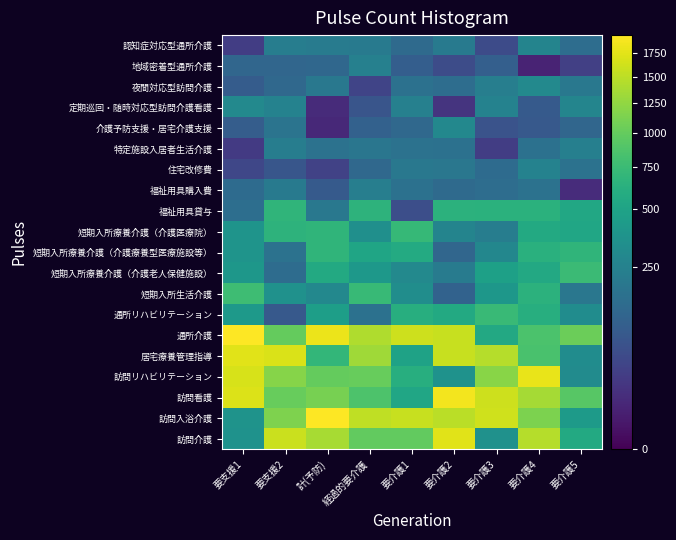

Reading right to left, what are all the values shown in this chart?

訪問介護: 要介護5=562	要介護4=1455	要介護3=354	要介護2=1745	要介護1=979	経過的要介護=989	計(予防)=1378	要支援2=1593	要支援1=360
訪問入浴介護: 要介護5=430	要介護4=1123	要介護3=1614	要介護2=1491	要介護1=1570	経過的要介護=1524	計(予防)=1956	要支援2=1147	要支援1=369
訪問看護: 要介護5=924	要介護4=1358	要介護3=1606	要介護2=1868	要介護1=528	経過的要介護=867	計(予防)=1100	要支援2=1010	要支援1=1711
訪問リハビリテーション: 要介護5=314	要介護4=1798	要介護3=1198	要介護2=365	要介護1=609	経過的要介護=1010	計(予防)=998	要支援2=1181	要支援1=1680
居宅療養管理指導: 要介護5=322	要介護4=838	要介護3=1460	要介護2=1564	要介護1=497	経過的要介護=1336	計(予防)=698	要支援2=1689	要支援1=1744
通所介護: 要介護5=1040	要介護4=855	要介護3=550	要介護2=1567	要介護1=1601	経過的要介護=1420	計(予防)=1807	要支援2=1002	要支援1=1947
通所リハビリテーション: 要介護5=324	要介護4=608	要介護3=741	要介護2=562	要介護1=607	経過的要介護=165	計(予防)=459	要支援2=82	要支援1=423
短期入所生活介護: 要介護5=192	要介護4=646	要介護3=402	要介護2=107	要介護1=327	経過的要介護=729	計(予防)=294	要支援2=358	要支援1=775
短期入所療養介護（介護老人保健施設）: 要介護5=755	要介護4=552	要介護3=473	要介護2=220	要介護1=297	経過的要介護=406	計(予防)=564	要支援2=147	要支援1=397
短期入所療養介護（介護療養型医療施設等）: 要介護5=674	要介護4=625	要介護3=284	要介護2=122	要介護1=575	経過的要介護=522	計(予防)=674	要支援2=170	要支援1=377
短期入所療養介護（介護医療院）: 要介護5=527	要介護4=561	要介護3=229	要介護2=266	要介護1=723	経過的要介護=340	計(予防)=681	要支援2=653	要支援1=376
福祉用具貸与: 要介護5=548	要介護4=635	要介護3=640	要介護2=647	要介護1=55	経過的要介護=653	計(予防)=199	要支援2=674	要支援1=154
福祉用具購入費: 要介護5=11	要介護4=170	要介護3=151	要介護2=137	要介護1=166	経過的要介護=234	計(予防)=83	要支援2=211	要支援1=141
住宅改修費: 要介護5=169	要介護4=256	要介護3=141	要介護2=196	要介護1=200	経過的要介護=131	計(予防)=34	要支援2=73	要支援1=41
特定施設入居者生活介護: 要介護5=238	要介護4=167	要介護3=27	要介護2=166	要介護1=169	経過的要介護=190	計(予防)=172	要支援2=229	要支援1=23
介護予防支援・居宅介護支援: 要介護5=122	要介護4=82	要介護3=64	要介護2=294	要介護1=131	経過的要介護=104	計(予防)=9	要支援2=180	要支援1=91
定期巡回・随時対応型訪問介護看護: 要介護5=275	要介護4=84	要介護3=256	要介護2=17	要介護1=246	経過的要介護=70	計(予防)=10	要支援2=256	要支援1=297
夜間対応型訪問介護: 要介護5=199	要介護4=298	要介護3=235	要介護2=151	要介護1=167	経過的要介護=37	計(予防)=198	要支援2=130	要支援1=88
地域密着型通所介護: 要介護5=31	要介護4=6	要介護3=100	要介護2=50	要介護1=96	経過的要介護=244	計(予防)=125	要支援2=121	要支援1=122
認知症対応型通所介護: 要介護5=150	要介護4=270	要介護3=48	要介護2=215	要介護1=138	経過的要介護=209	計(予防)=216	要支援2=231	要支援1=27